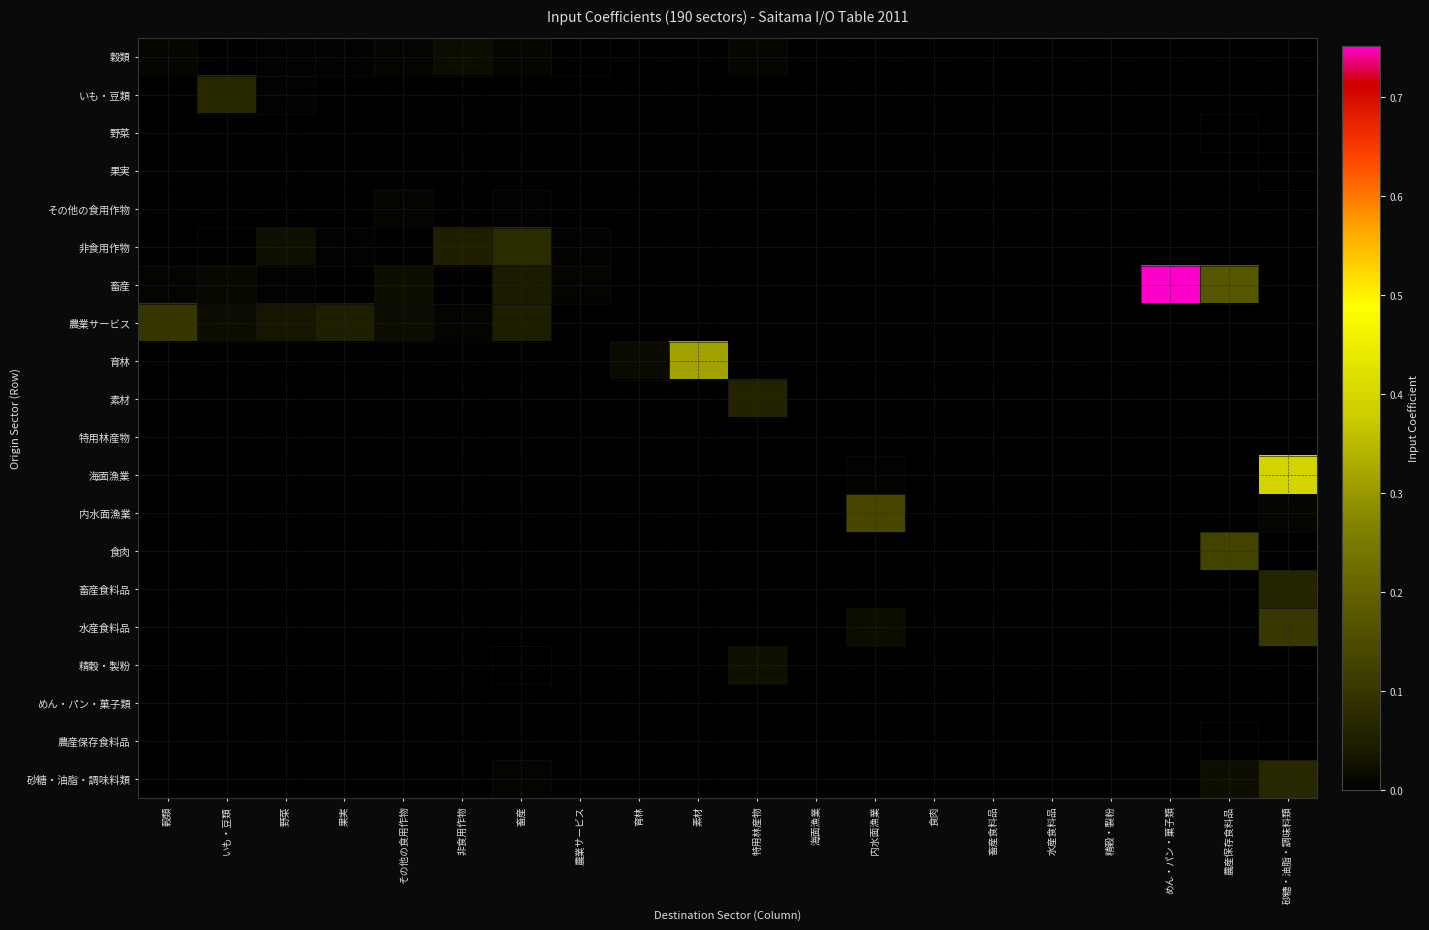

Reading left to right, extract all data points from this chart.

穀類: 穀類=0.0	いも・豆類=0.0	野菜=0.0	果実=0.0	その他の食用作物=0.0	非食用作物=0.0	畜産=0.0	農業サービス=0.0	育林=0.0	素材=0.0	特用林産物=0.0	海面漁業=0.0	内水面漁業=0.0	食肉=0.0	畜産食料品=0.0	水産食料品=0.0	精穀・製粉=0.0	めん・パン・菓子類=0.0	農産保存食料品=0.0	砂糖・油脂・調味料類=0.0
いも・豆類: 穀類=0.0	いも・豆類=0.1	野菜=0.0	果実=0.0	その他の食用作物=0.0	非食用作物=0.0	畜産=0.0	農業サービス=0.0	育林=0.0	素材=0.0	特用林産物=0.0	海面漁業=0.0	内水面漁業=0.0	食肉=0.0	畜産食料品=0.0	水産食料品=0.0	精穀・製粉=0.0	めん・パン・菓子類=0.0	農産保存食料品=0.0	砂糖・油脂・調味料類=0.0
野菜: 穀類=0.0	いも・豆類=0.0	野菜=0.0	果実=0.0	その他の食用作物=0.0	非食用作物=0.0	畜産=0.0	農業サービス=0.0	育林=0.0	素材=0.0	特用林産物=0.0	海面漁業=0.0	内水面漁業=0.0	食肉=0.0	畜産食料品=0.0	水産食料品=0.0	精穀・製粉=0.0	めん・パン・菓子類=0.0	農産保存食料品=0.0	砂糖・油脂・調味料類=0.0
果実: 穀類=0.0	いも・豆類=0.0	野菜=0.0	果実=0.0	その他の食用作物=0.0	非食用作物=0.0	畜産=0.0	農業サービス=0.0	育林=0.0	素材=0.0	特用林産物=0.0	海面漁業=0.0	内水面漁業=0.0	食肉=0.0	畜産食料品=0.0	水産食料品=0.0	精穀・製粉=0.0	めん・パン・菓子類=0.0	農産保存食料品=0.0	砂糖・油脂・調味料類=0.0
その他の食用作物: 穀類=0.0	いも・豆類=0.0	野菜=0.0	果実=0.0	その他の食用作物=0.0	非食用作物=0.0	畜産=0.0	農業サービス=0.0	育林=0.0	素材=0.0	特用林産物=0.0	海面漁業=0.0	内水面漁業=0.0	食肉=0.0	畜産食料品=0.0	水産食料品=0.0	精穀・製粉=0.0	めん・パン・菓子類=0.0	農産保存食料品=0.0	砂糖・油脂・調味料類=0.0
非食用作物: 穀類=0.0	いも・豆類=0.0	野菜=0.0	果実=0.0	その他の食用作物=0.0	非食用作物=0.1	畜産=0.1	農業サービス=0.0	育林=0.0	素材=0.0	特用林産物=0.0	海面漁業=0.0	内水面漁業=0.0	食肉=0.0	畜産食料品=0.0	水産食料品=0.0	精穀・製粉=0.0	めん・パン・菓子類=0.0	農産保存食料品=0.0	砂糖・油脂・調味料類=0.0
畜産: 穀類=0.0	いも・豆類=0.0	野菜=0.0	果実=0.0	その他の食用作物=0.0	非食用作物=0.0	畜産=0.0	農業サービス=0.0	育林=0.0	素材=0.0	特用林産物=0.0	海面漁業=0.0	内水面漁業=0.0	食肉=0.0	畜産食料品=0.0	水産食料品=0.0	精穀・製粉=0.0	めん・パン・菓子類=0.8	農産保存食料品=0.2	砂糖・油脂・調味料類=0.0
農業サービス: 穀類=0.1	いも・豆類=0.0	野菜=0.0	果実=0.0	その他の食用作物=0.0	非食用作物=0.0	畜産=0.0	農業サービス=0.0	育林=0.0	素材=0.0	特用林産物=0.0	海面漁業=0.0	内水面漁業=0.0	食肉=0.0	畜産食料品=0.0	水産食料品=0.0	精穀・製粉=0.0	めん・パン・菓子類=0.0	農産保存食料品=0.0	砂糖・油脂・調味料類=0.0
育林: 穀類=0.0	いも・豆類=0.0	野菜=0.0	果実=0.0	その他の食用作物=0.0	非食用作物=0.0	畜産=0.0	農業サービス=0.0	育林=0.0	素材=0.3	特用林産物=0.0	海面漁業=0.0	内水面漁業=0.0	食肉=0.0	畜産食料品=0.0	水産食料品=0.0	精穀・製粉=0.0	めん・パン・菓子類=0.0	農産保存食料品=0.0	砂糖・油脂・調味料類=0.0
素材: 穀類=0.0	いも・豆類=0.0	野菜=0.0	果実=0.0	その他の食用作物=0.0	非食用作物=0.0	畜産=0.0	農業サービス=0.0	育林=0.0	素材=0.0	特用林産物=0.1	海面漁業=0.0	内水面漁業=0.0	食肉=0.0	畜産食料品=0.0	水産食料品=0.0	精穀・製粉=0.0	めん・パン・菓子類=0.0	農産保存食料品=0.0	砂糖・油脂・調味料類=0.0
特用林産物: 穀類=0.0	いも・豆類=0.0	野菜=0.0	果実=0.0	その他の食用作物=0.0	非食用作物=0.0	畜産=0.0	農業サービス=0.0	育林=0.0	素材=0.0	特用林産物=0.0	海面漁業=0.0	内水面漁業=0.0	食肉=0.0	畜産食料品=0.0	水産食料品=0.0	精穀・製粉=0.0	めん・パン・菓子類=0.0	農産保存食料品=0.0	砂糖・油脂・調味料類=0.0
海面漁業: 穀類=0.0	いも・豆類=0.0	野菜=0.0	果実=0.0	その他の食用作物=0.0	非食用作物=0.0	畜産=0.0	農業サービス=0.0	育林=0.0	素材=0.0	特用林産物=0.0	海面漁業=0.0	内水面漁業=0.0	食肉=0.0	畜産食料品=0.0	水産食料品=0.0	精穀・製粉=0.0	めん・パン・菓子類=0.0	農産保存食料品=0.0	砂糖・油脂・調味料類=0.4
内水面漁業: 穀類=0.0	いも・豆類=0.0	野菜=0.0	果実=0.0	その他の食用作物=0.0	非食用作物=0.0	畜産=0.0	農業サービス=0.0	育林=0.0	素材=0.0	特用林産物=0.0	海面漁業=0.0	内水面漁業=0.1	食肉=0.0	畜産食料品=0.0	水産食料品=0.0	精穀・製粉=0.0	めん・パン・菓子類=0.0	農産保存食料品=0.0	砂糖・油脂・調味料類=0.0
食肉: 穀類=0.0	いも・豆類=0.0	野菜=0.0	果実=0.0	その他の食用作物=0.0	非食用作物=0.0	畜産=0.0	農業サービス=0.0	育林=0.0	素材=0.0	特用林産物=0.0	海面漁業=0.0	内水面漁業=0.0	食肉=0.0	畜産食料品=0.0	水産食料品=0.0	精穀・製粉=0.0	めん・パン・菓子類=0.0	農産保存食料品=0.1	砂糖・油脂・調味料類=0.0
畜産食料品: 穀類=0.0	いも・豆類=0.0	野菜=0.0	果実=0.0	その他の食用作物=0.0	非食用作物=0.0	畜産=0.0	農業サービス=0.0	育林=0.0	素材=0.0	特用林産物=0.0	海面漁業=0.0	内水面漁業=0.0	食肉=0.0	畜産食料品=0.0	水産食料品=0.0	精穀・製粉=0.0	めん・パン・菓子類=0.0	農産保存食料品=0.0	砂糖・油脂・調味料類=0.1
水産食料品: 穀類=0.0	いも・豆類=0.0	野菜=0.0	果実=0.0	その他の食用作物=0.0	非食用作物=0.0	畜産=0.0	農業サービス=0.0	育林=0.0	素材=0.0	特用林産物=0.0	海面漁業=0.0	内水面漁業=0.0	食肉=0.0	畜産食料品=0.0	水産食料品=0.0	精穀・製粉=0.0	めん・パン・菓子類=0.0	農産保存食料品=0.0	砂糖・油脂・調味料類=0.1
精穀・製粉: 穀類=0.0	いも・豆類=0.0	野菜=0.0	果実=0.0	その他の食用作物=0.0	非食用作物=0.0	畜産=0.0	農業サービス=0.0	育林=0.0	素材=0.0	特用林産物=0.0	海面漁業=0.0	内水面漁業=0.0	食肉=0.0	畜産食料品=0.0	水産食料品=0.0	精穀・製粉=0.0	めん・パン・菓子類=0.0	農産保存食料品=0.0	砂糖・油脂・調味料類=0.0
めん・パン・菓子類: 穀類=0.0	いも・豆類=0.0	野菜=0.0	果実=0.0	その他の食用作物=0.0	非食用作物=0.0	畜産=0.0	農業サービス=0.0	育林=0.0	素材=0.0	特用林産物=0.0	海面漁業=0.0	内水面漁業=0.0	食肉=0.0	畜産食料品=0.0	水産食料品=0.0	精穀・製粉=0.0	めん・パン・菓子類=0.0	農産保存食料品=0.0	砂糖・油脂・調味料類=0.0
農産保存食料品: 穀類=0.0	いも・豆類=0.0	野菜=0.0	果実=0.0	その他の食用作物=0.0	非食用作物=0.0	畜産=0.0	農業サービス=0.0	育林=0.0	素材=0.0	特用林産物=0.0	海面漁業=0.0	内水面漁業=0.0	食肉=0.0	畜産食料品=0.0	水産食料品=0.0	精穀・製粉=0.0	めん・パン・菓子類=0.0	農産保存食料品=0.0	砂糖・油脂・調味料類=0.0
砂糖・油脂・調味料類: 穀類=0.0	いも・豆類=0.0	野菜=0.0	果実=0.0	その他の食用作物=0.0	非食用作物=0.0	畜産=0.0	農業サービス=0.0	育林=0.0	素材=0.0	特用林産物=0.0	海面漁業=0.0	内水面漁業=0.0	食肉=0.0	畜産食料品=0.0	水産食料品=0.0	精穀・製粉=0.0	めん・パン・菓子類=0.0	農産保存食料品=0.0	砂糖・油脂・調味料類=0.1